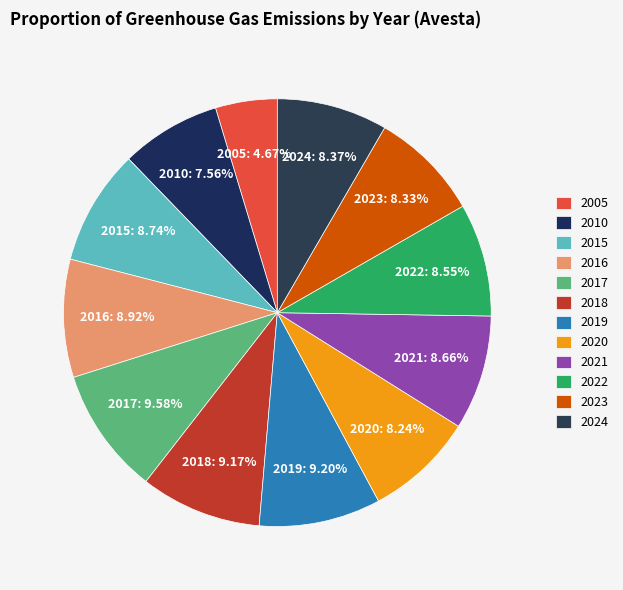

True or false: 2017 accounts for 10% of the total.

True